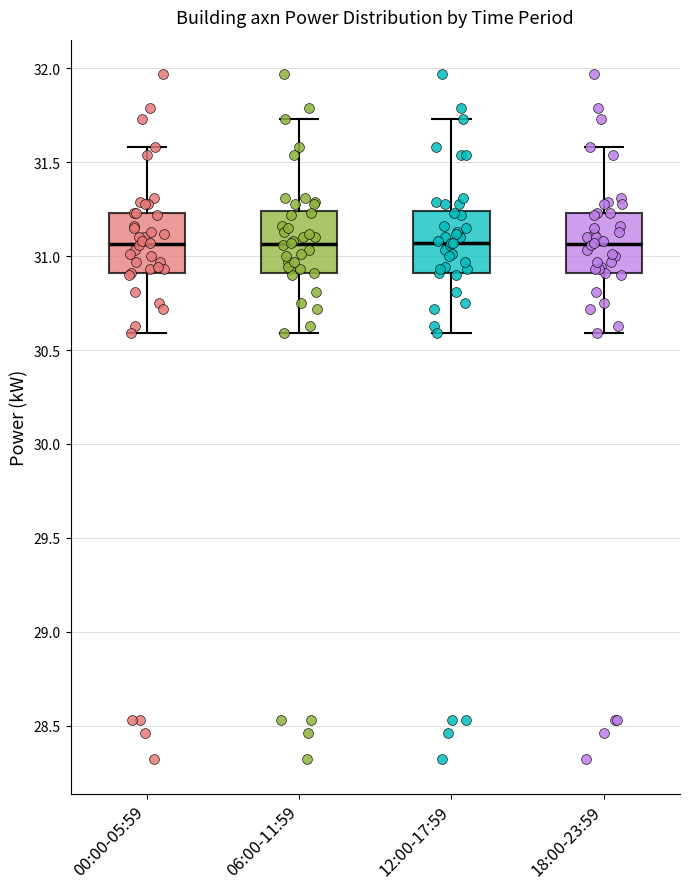

Where does the median line of the box for 18:00-23:59 sit on the y-axis? The values are not printed on the chart, so give them approximately, as read against the axis.

31.05